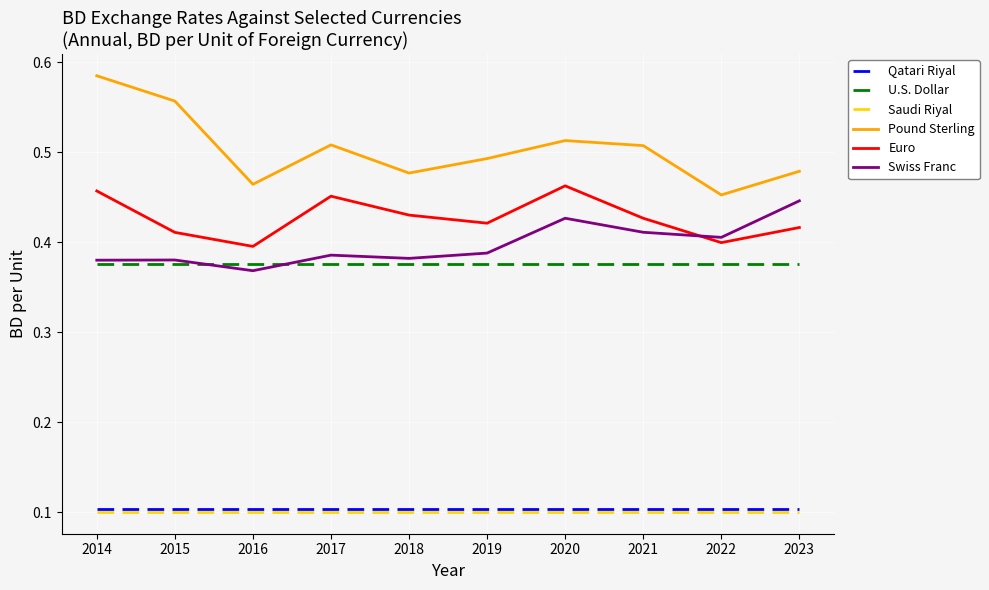

At which label is Pound Sterling closest to 0?

2022